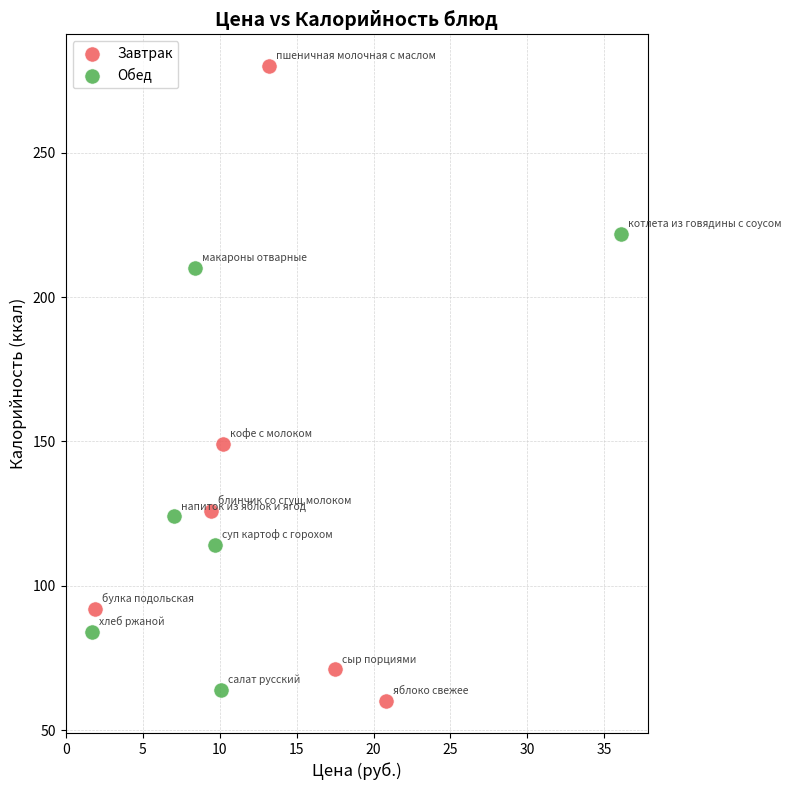

Which series contains the highest Y value?

Завтрак